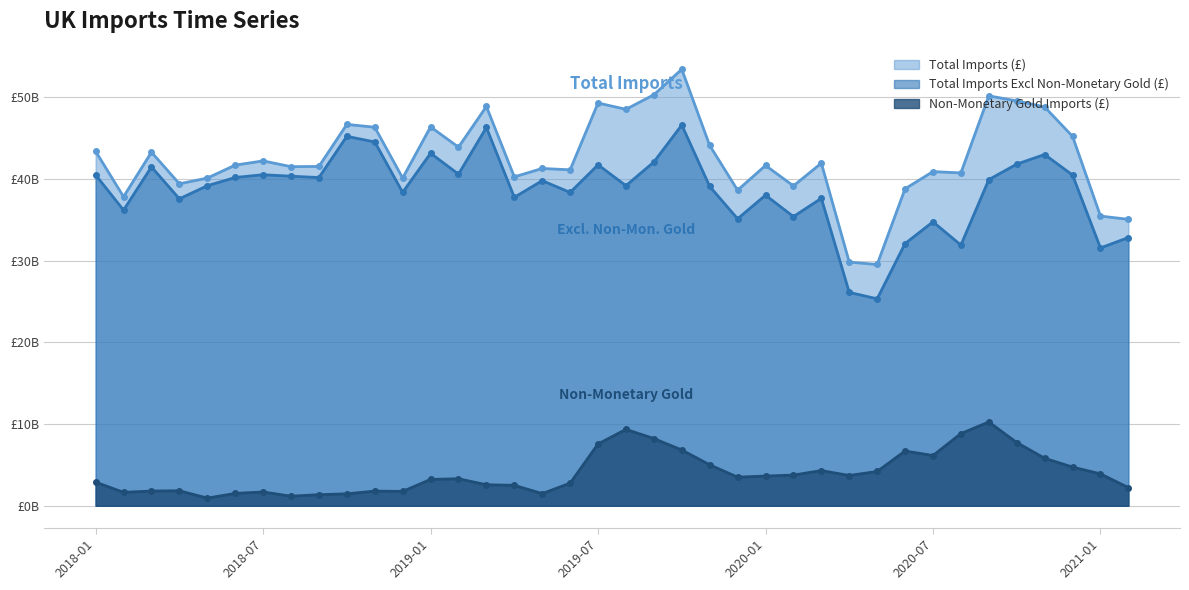

True or false: Total Imports (£) and Total Imports Excl Non-Monetary Gold (£) cross at least once.

False